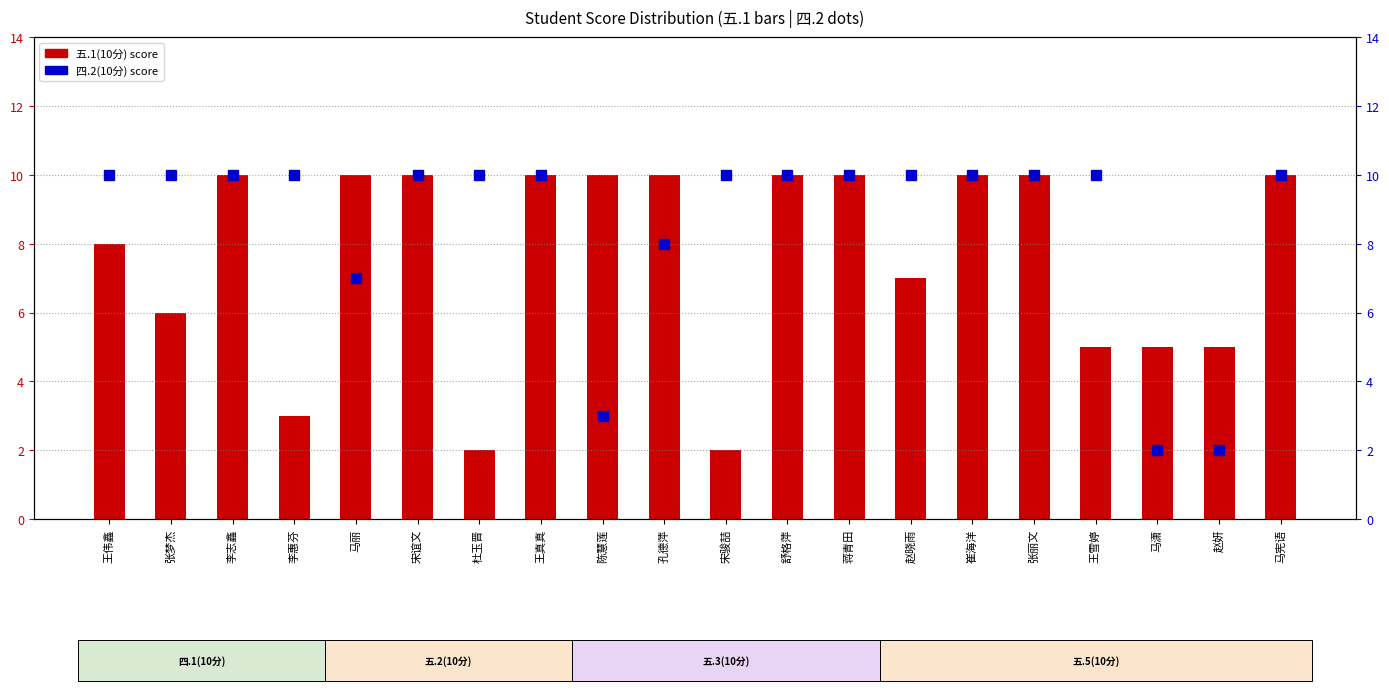

What is the approximate value of 五.1(10分) at 赵妍?

5